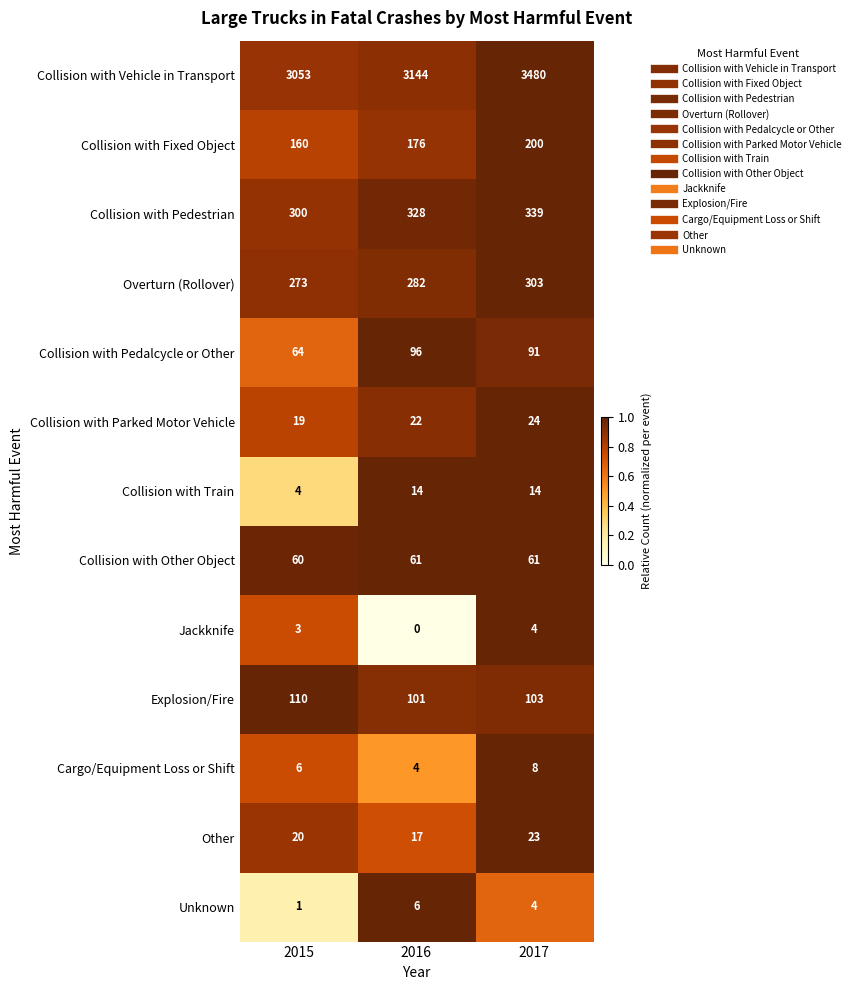

What is the average value of the Collision with Train series?

11